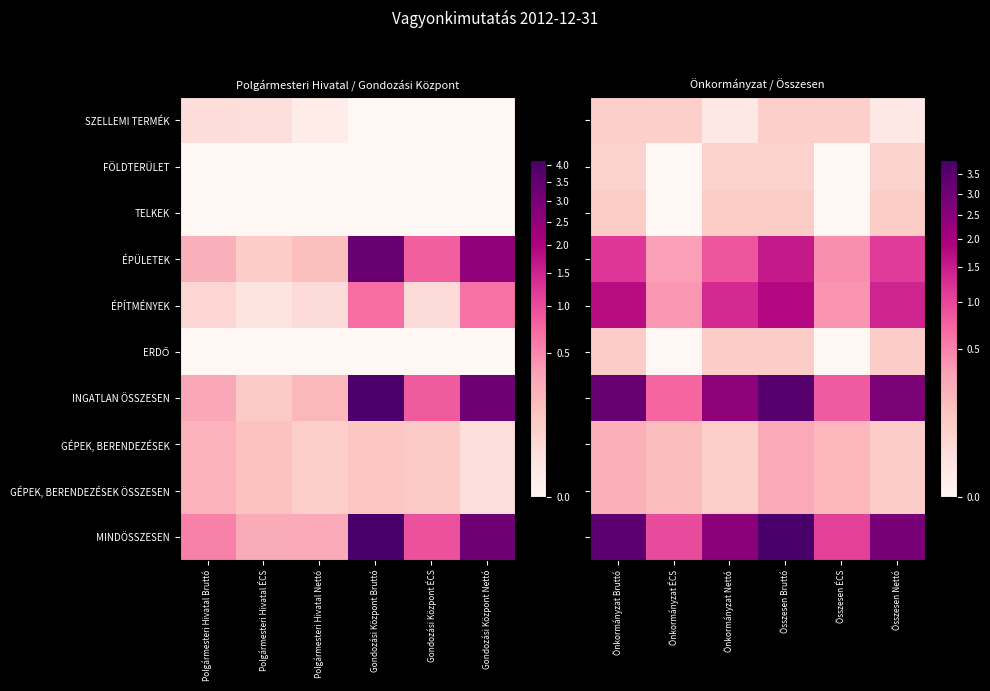

List the series in order of their peak value, lowest first.

FÖLDTERÜLET, SZELLEMI TERMÉK, ERDŐ, TELKEK, GÉPEK, BERENDEZÉSEK, GÉPEK, BERENDEZÉSEK ÖSSZESEN, ÉPÜLETEK, ÉPÍTMÉNYEK, INGATLAN ÖSSZESEN, MINDÖSSZESEN